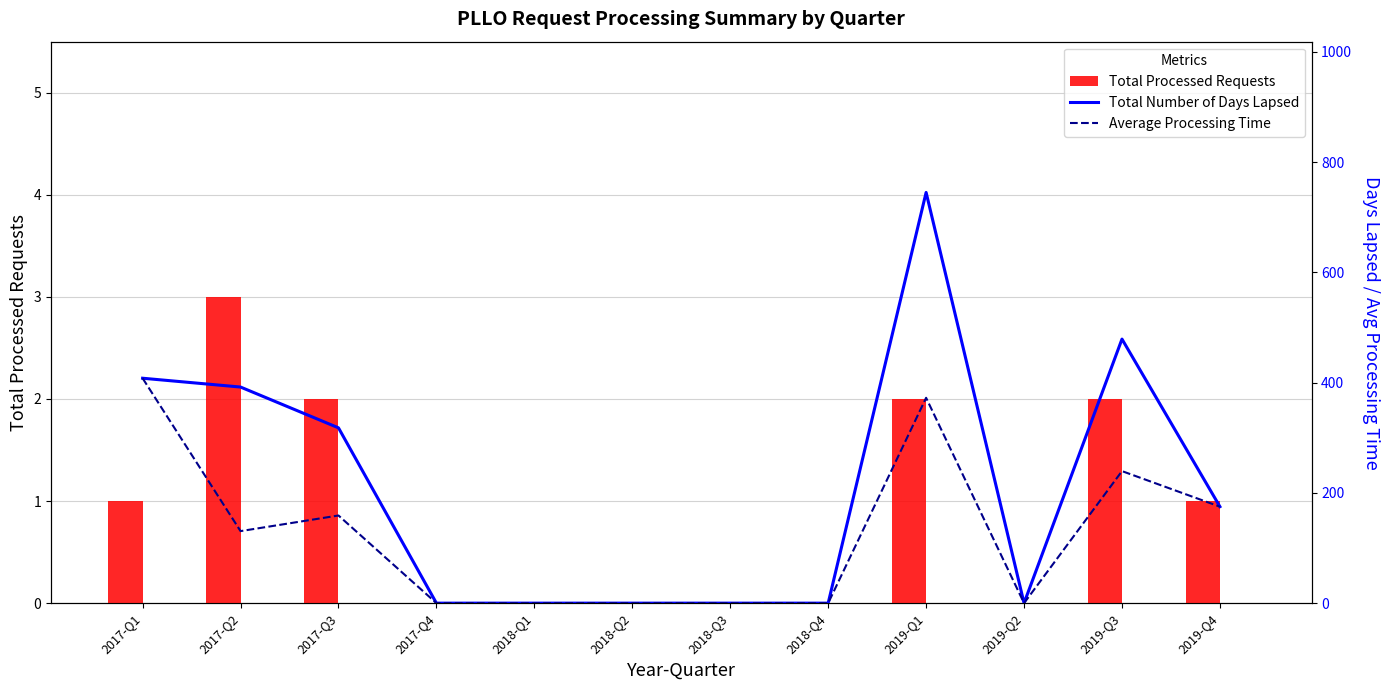

How many values in Total Number of Days Lapsed are above zero?

6